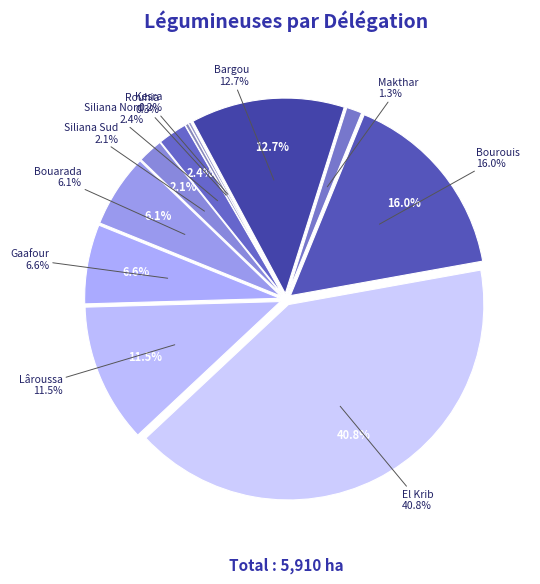

Rank the categories by value from highest to lowest.

El Krib, Bourouis, Bargou, Lâroussa, Gaafour, Bouarada, Siliana Nord, Siliana Sud, Makthar, Rouhia, Kesra